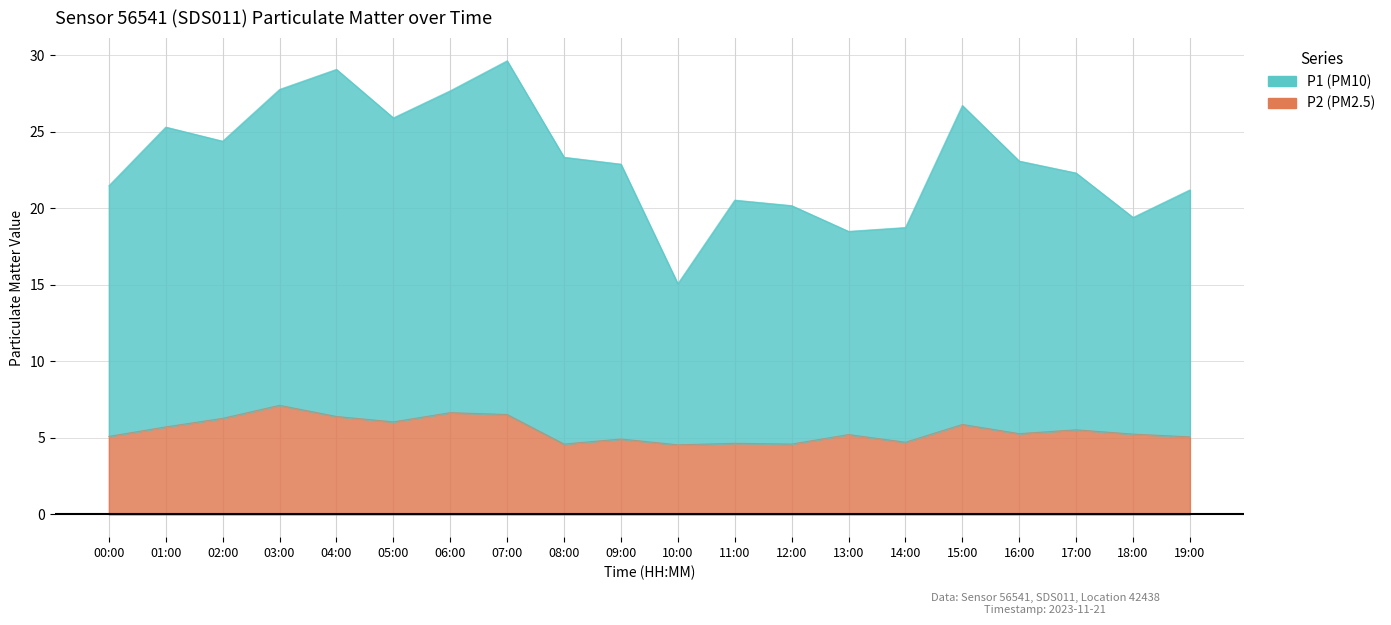

True or false: P2 and P1 intersect in this chart.

False